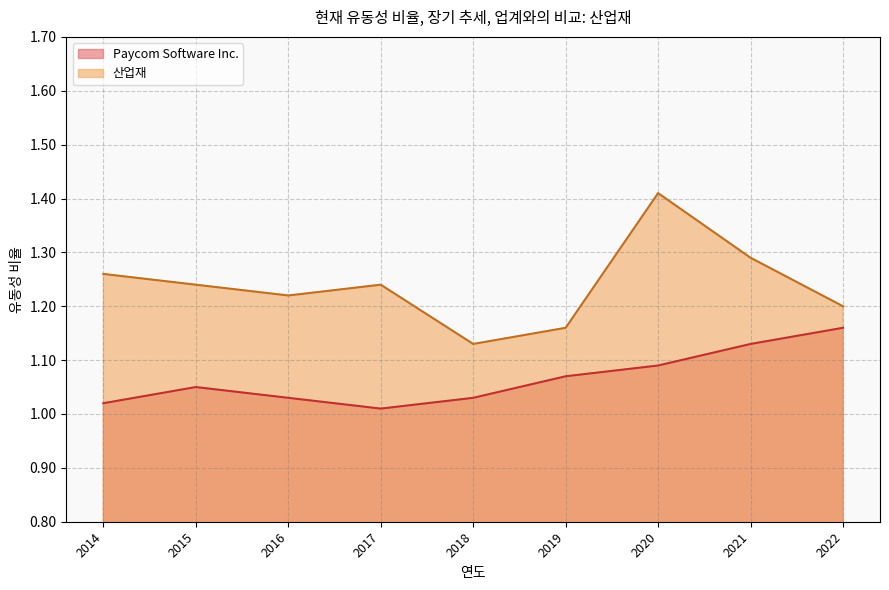

True or false: Paycom Software Inc. and 산업재 cross at least once.

False